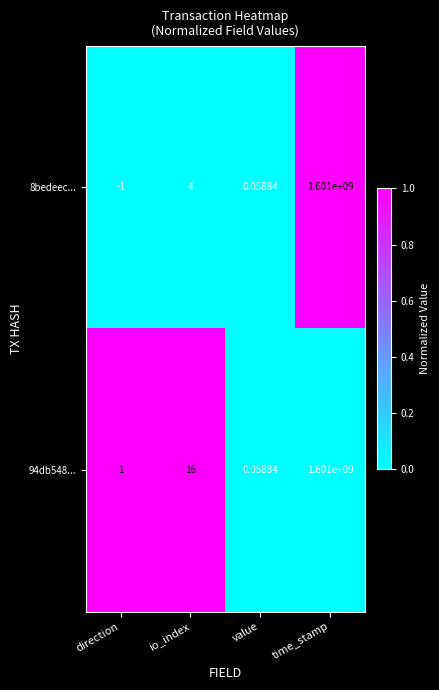

Is the value of 8bedeec... at value greater than the value of 94db548... at time_stamp?

No